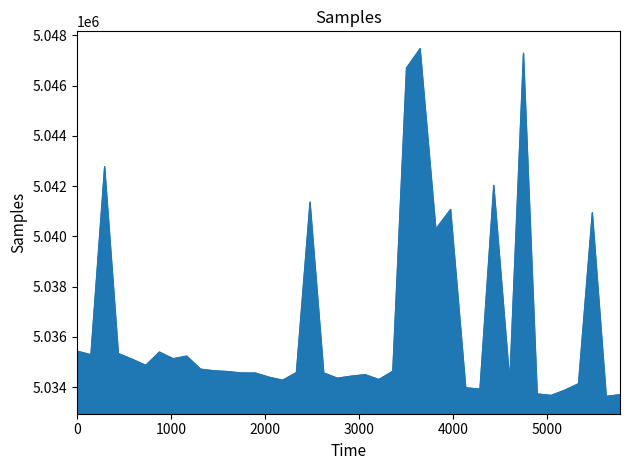

What is the maximum value shown in the chart?

5047473